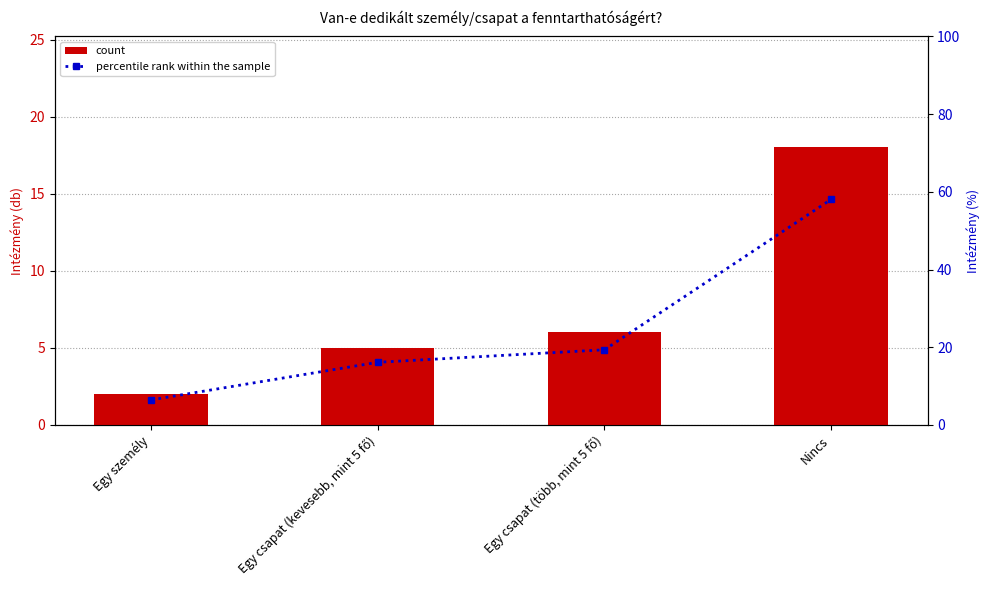

Read the count value at Egy személy.

2.0